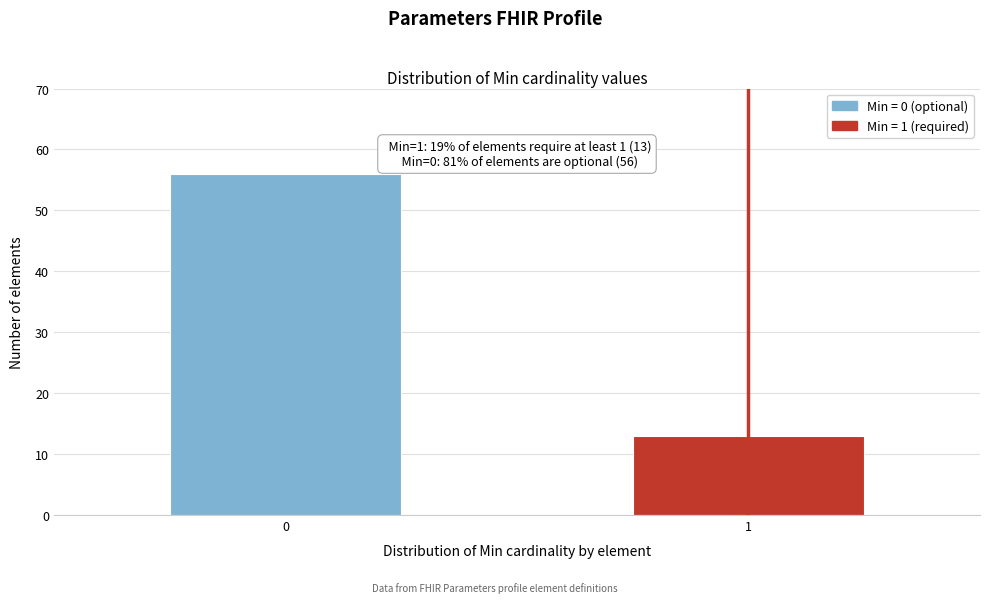

Reading left to right, extract all data points from this chart.

56	13